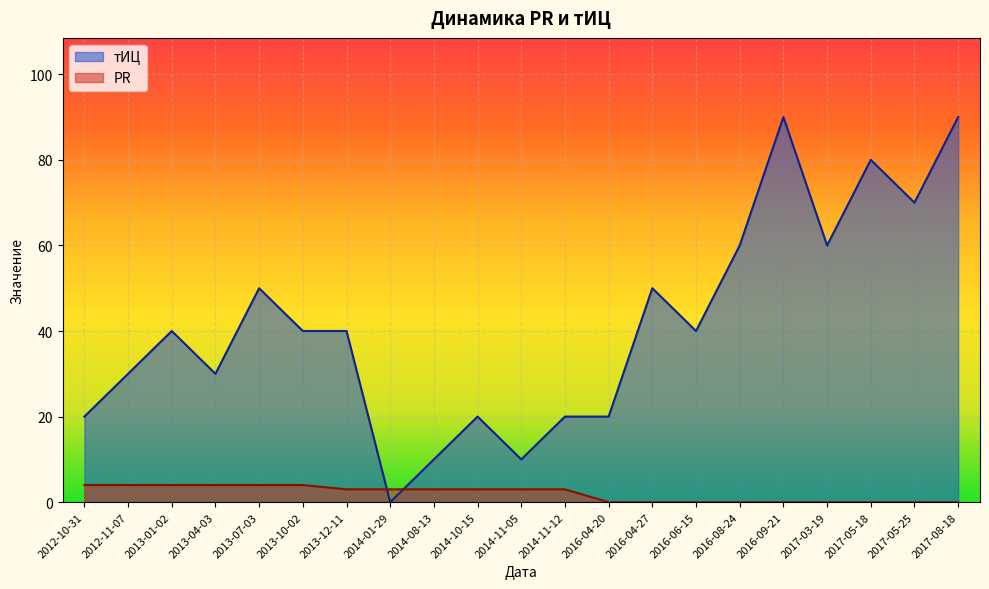

What is the label of the 9th point from the left?

2014-08-13